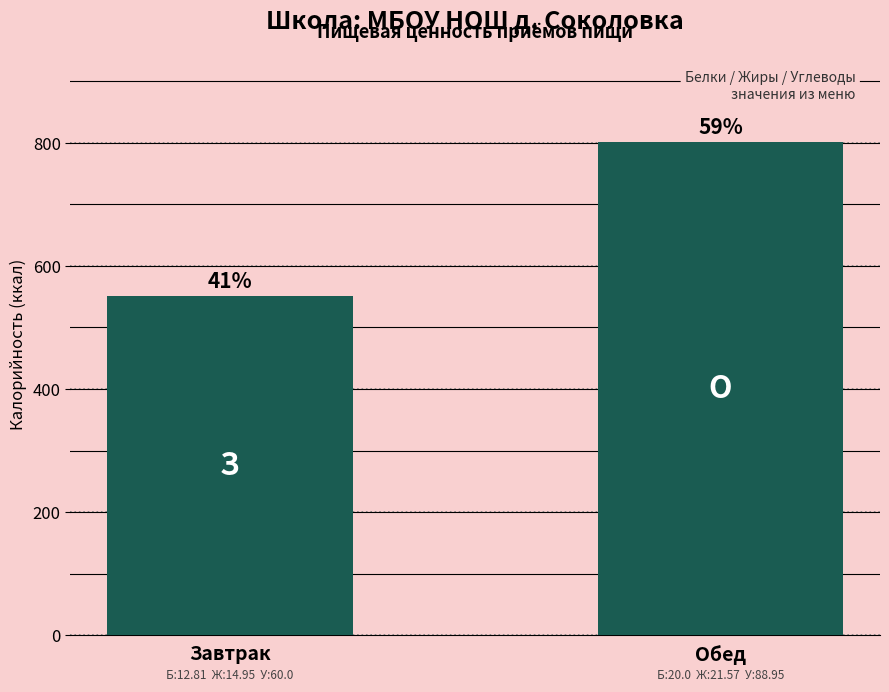

What is the average value?

676